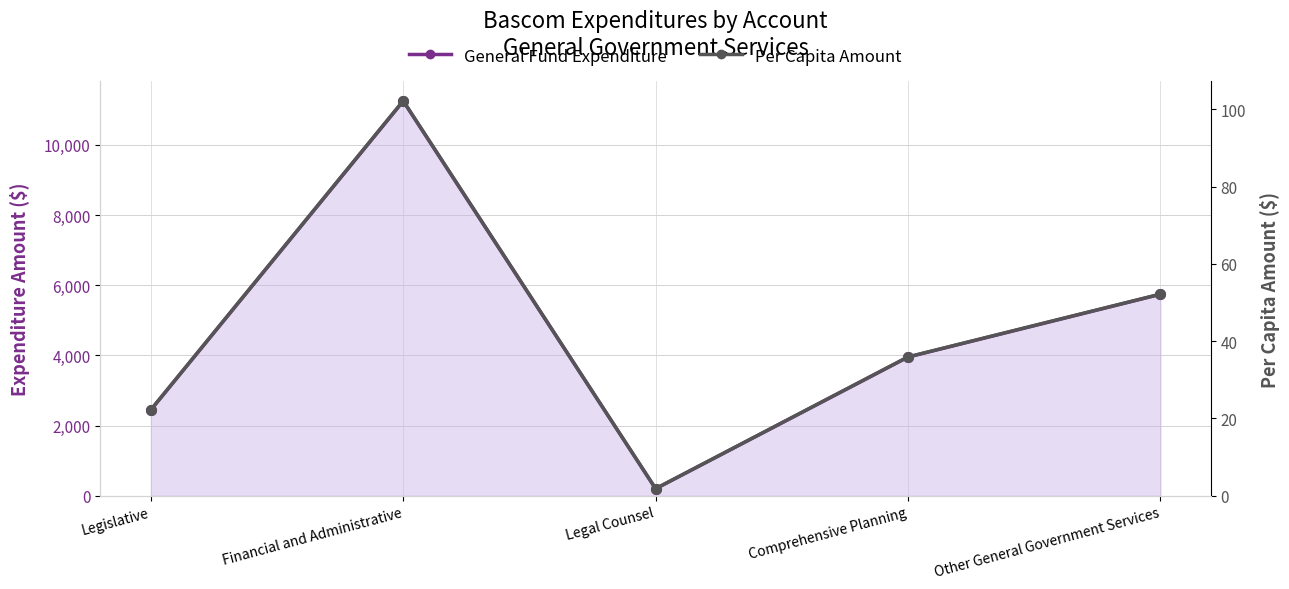

What position from the left is Legal Counsel?

3